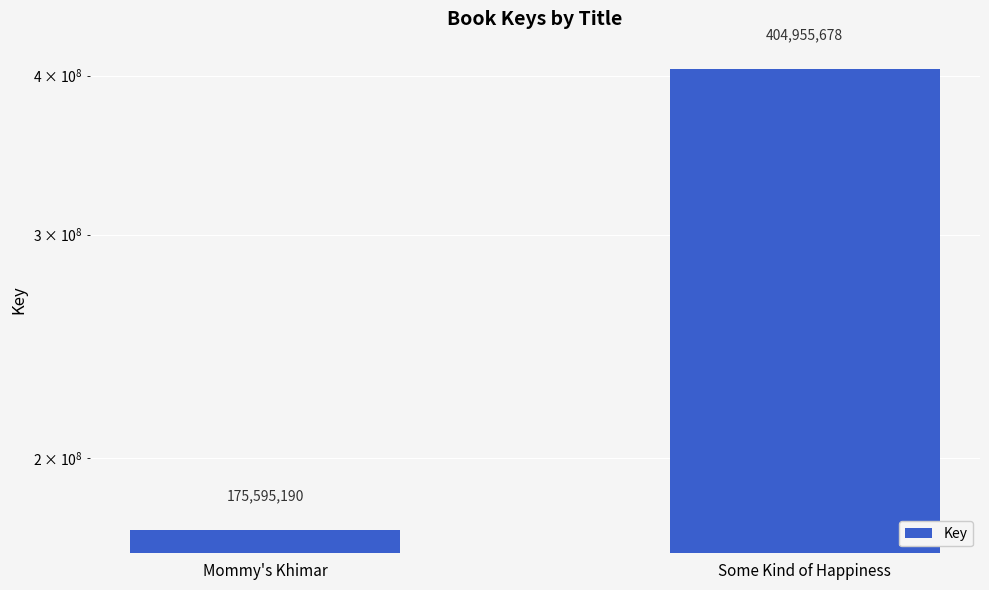

What position from the left is Some Kind of Happiness?

2